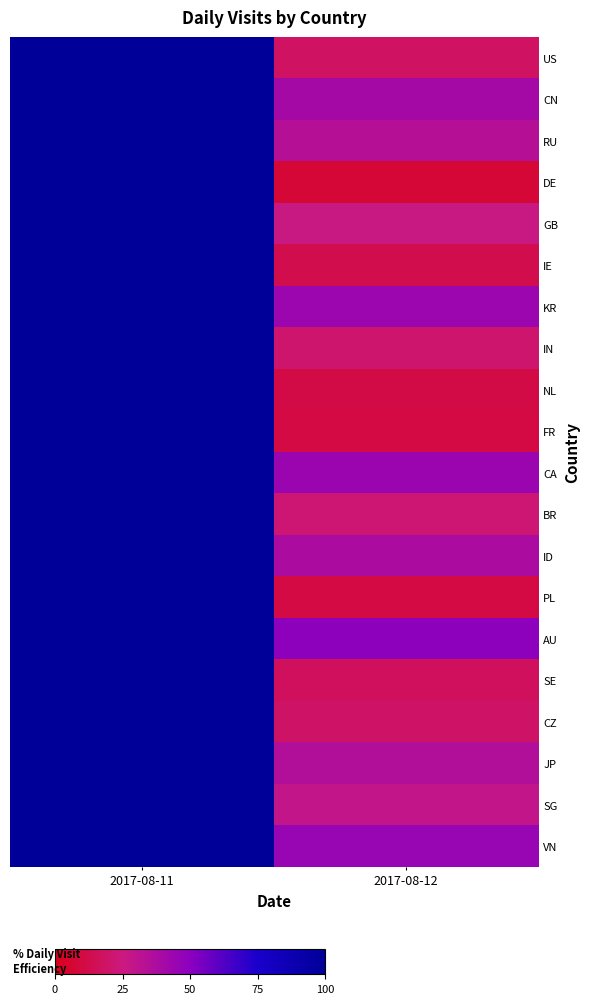

Reading left to right, list all the values displayed in this chart.

US: 2017-08-11=100.0	2017-08-12=17.9
CN: 2017-08-11=100.0	2017-08-12=40.5
RU: 2017-08-11=100.0	2017-08-12=33.7
DE: 2017-08-11=100.0	2017-08-12=7.5
GB: 2017-08-11=100.0	2017-08-12=26.3
IE: 2017-08-11=100.0	2017-08-12=13.0
KR: 2017-08-11=100.0	2017-08-12=43.9
IN: 2017-08-11=100.0	2017-08-12=20.8
NL: 2017-08-11=100.0	2017-08-12=11.5
FR: 2017-08-11=100.0	2017-08-12=10.3
CA: 2017-08-11=100.0	2017-08-12=44.2
BR: 2017-08-11=100.0	2017-08-12=22.4
ID: 2017-08-11=100.0	2017-08-12=37.6
PL: 2017-08-11=100.0	2017-08-12=10.3
AU: 2017-08-11=100.0	2017-08-12=49.0
SE: 2017-08-11=100.0	2017-08-12=16.7
CZ: 2017-08-11=100.0	2017-08-12=19.5
JP: 2017-08-11=100.0	2017-08-12=35.5
SG: 2017-08-11=100.0	2017-08-12=29.1
VN: 2017-08-11=100.0	2017-08-12=45.1